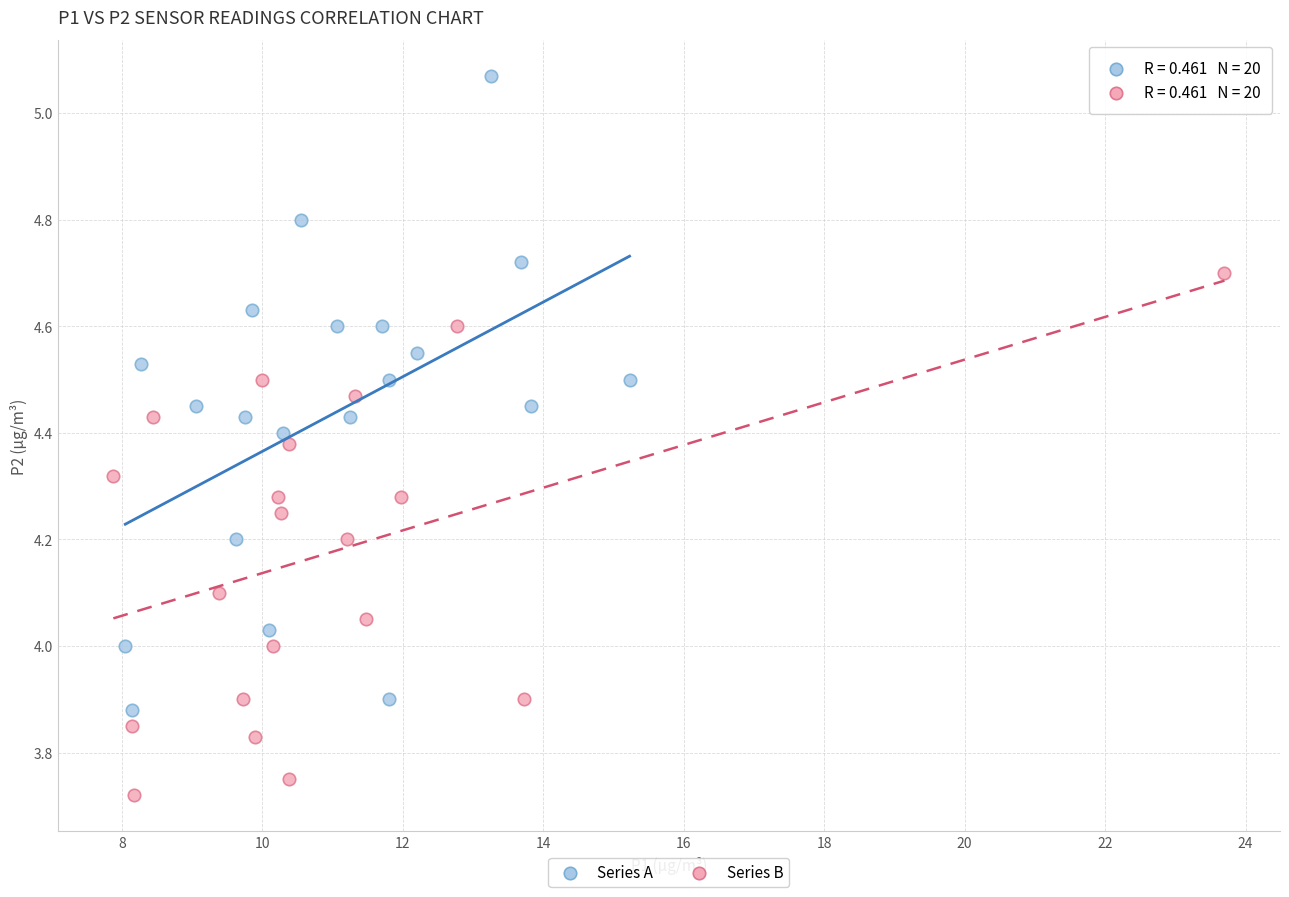

Which series reaches the minimum Y coordinate?

Series B